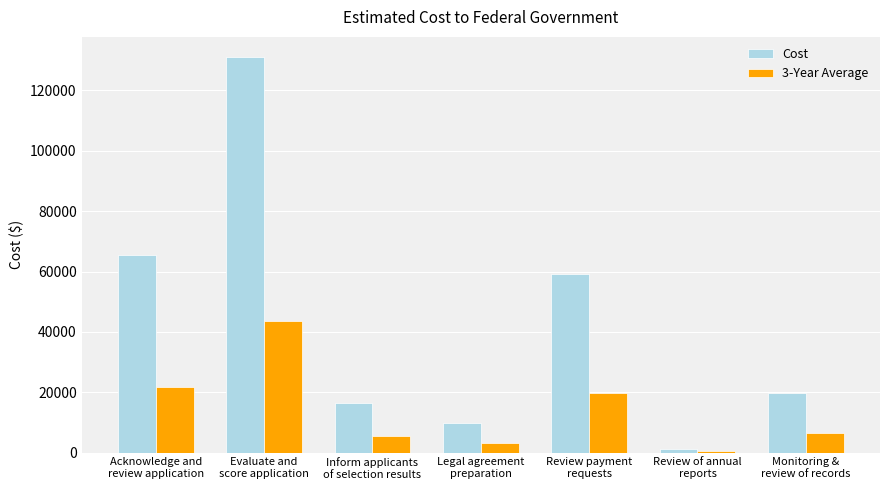

Are the bars grouped side by side (vs. stacked)?

Yes